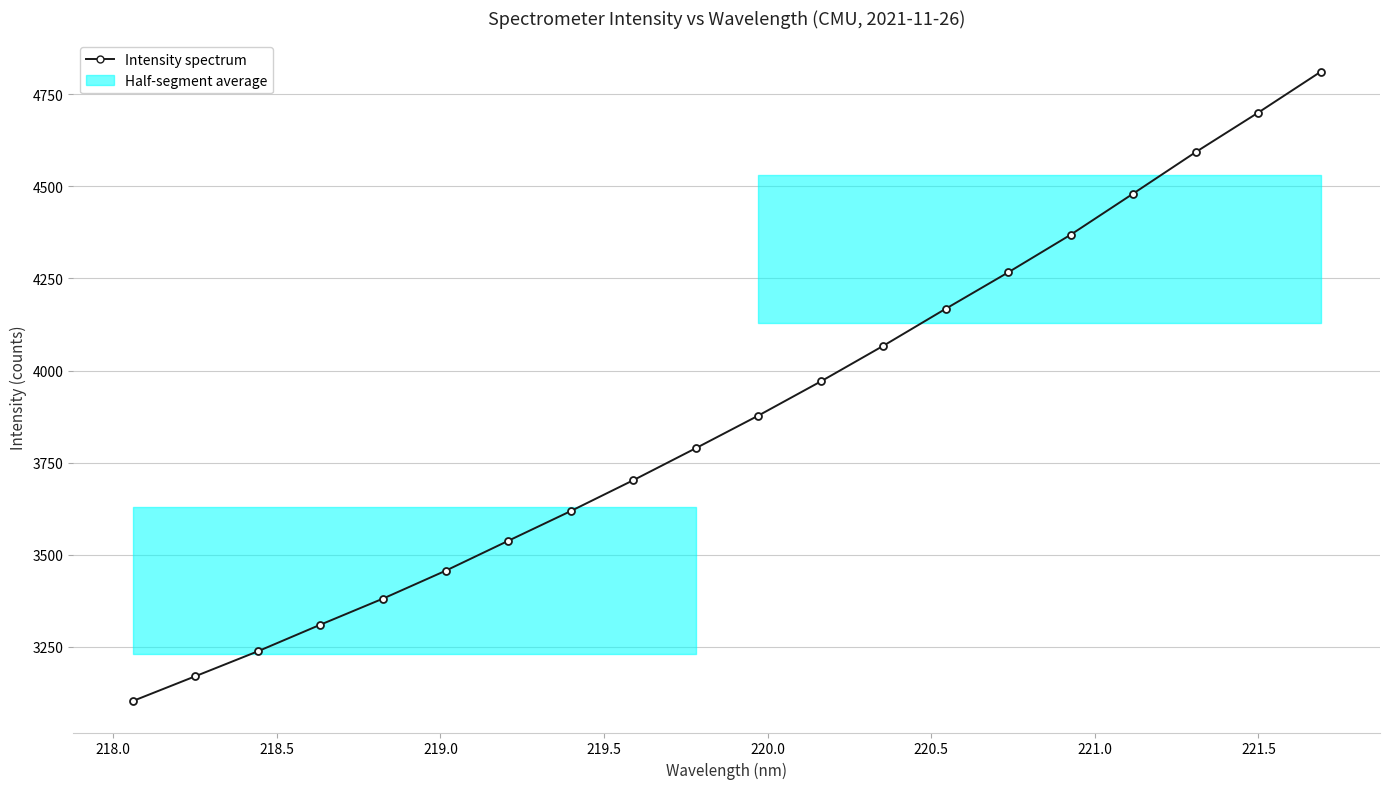

What is the difference between the maximum and minimum values?

1707.8